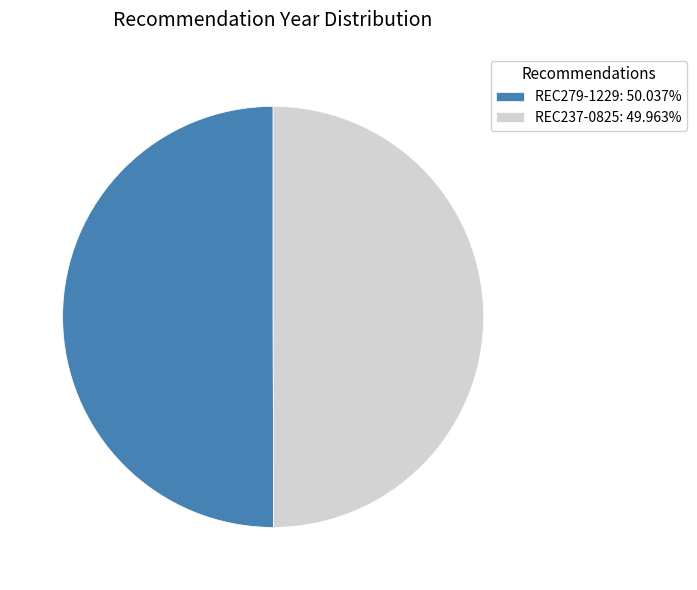

Do REC279-1229: 50.037% and REC237-0825: 49.963% together represent more than half of the pie?

Yes